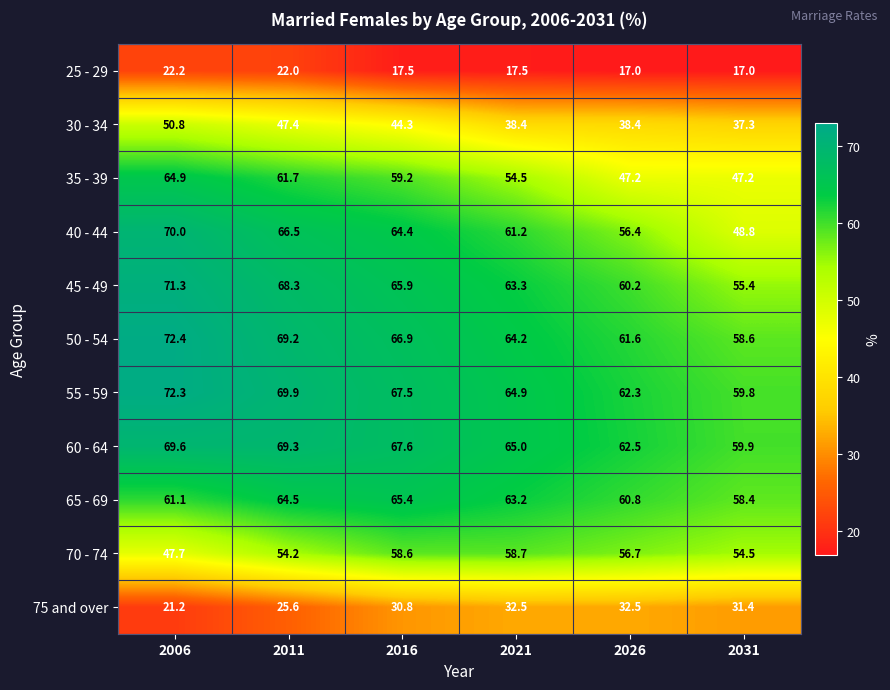

What is the difference between the maximum and second lowest values in the 60 - 64 series?

7.1